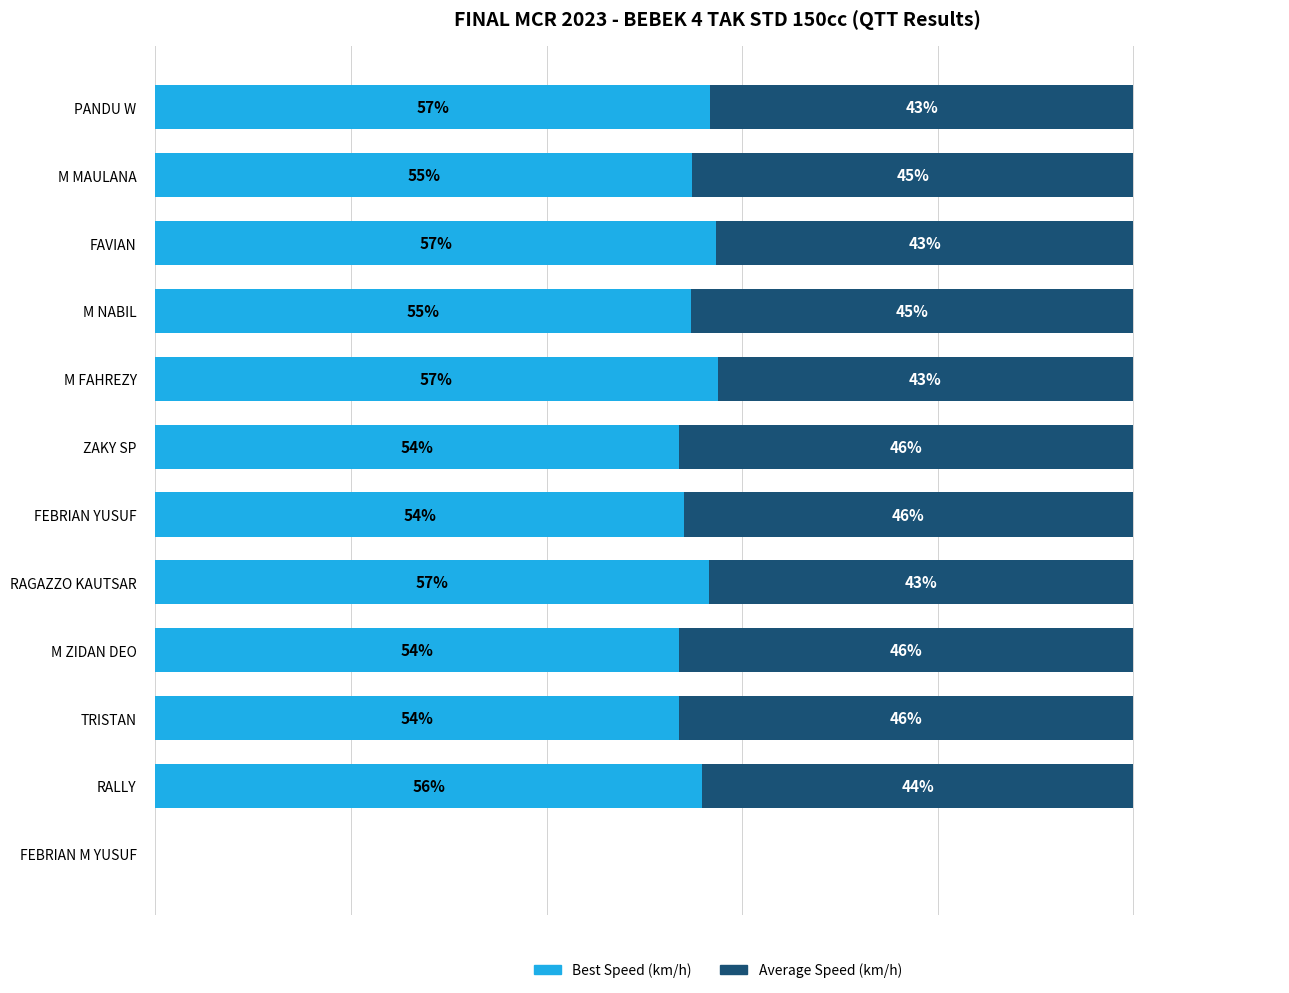

What are all the series names shown in the legend?

Best Speed (km/h), Average Speed (km/h)